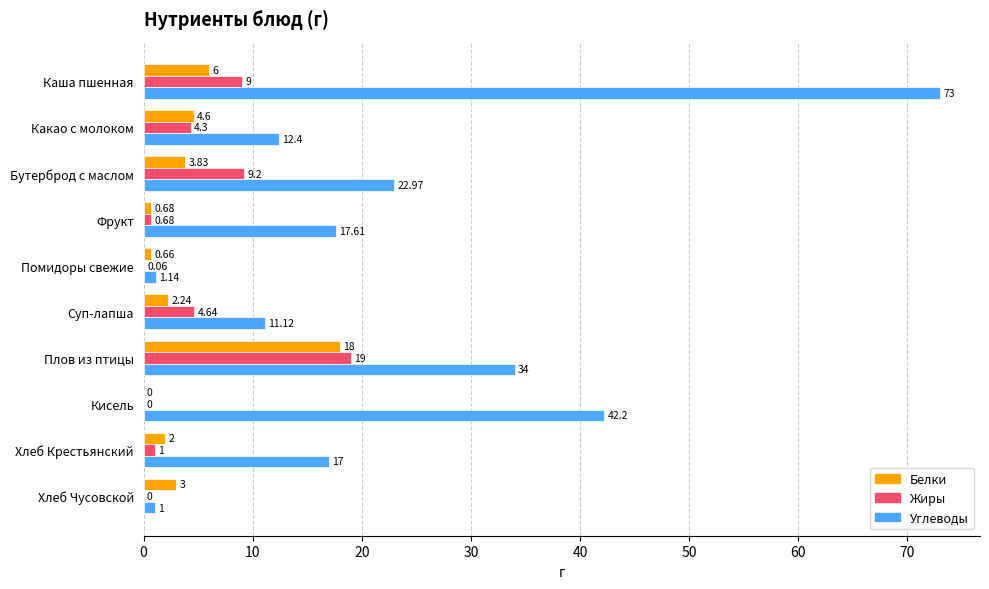

What are all the series names shown in the legend?

Белки, Жиры, Углеводы